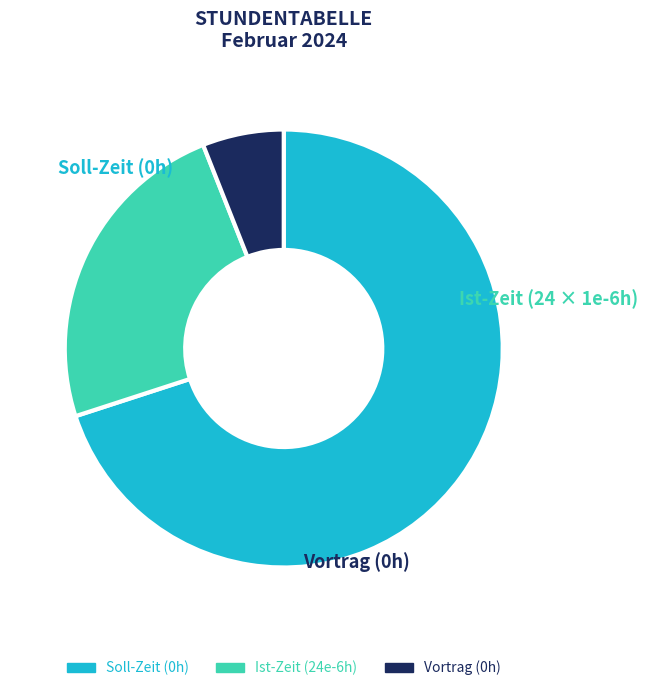

Is there a majority slice in this chart?

Yes